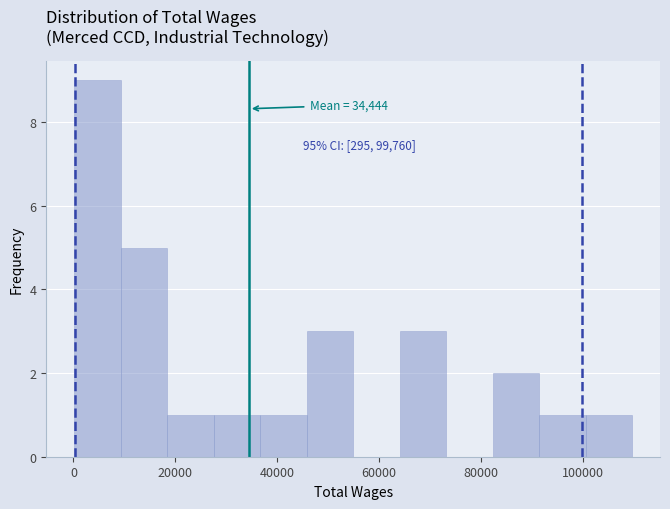

Which range on the x-axis has the tallest bar?

0 to 10000